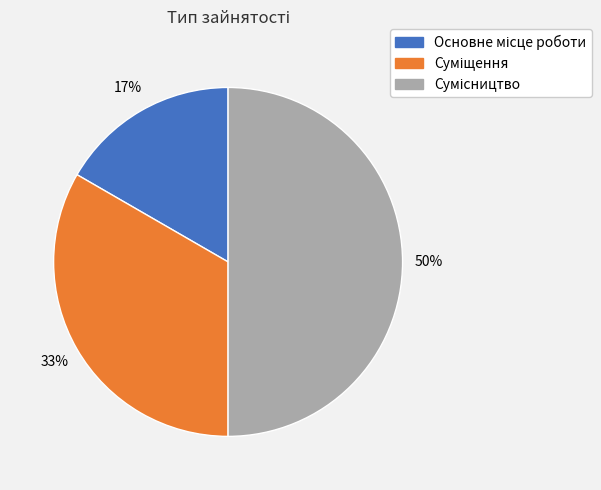

To the nearest percent, what is the difference between the largest and smallest slice percentages?

33%